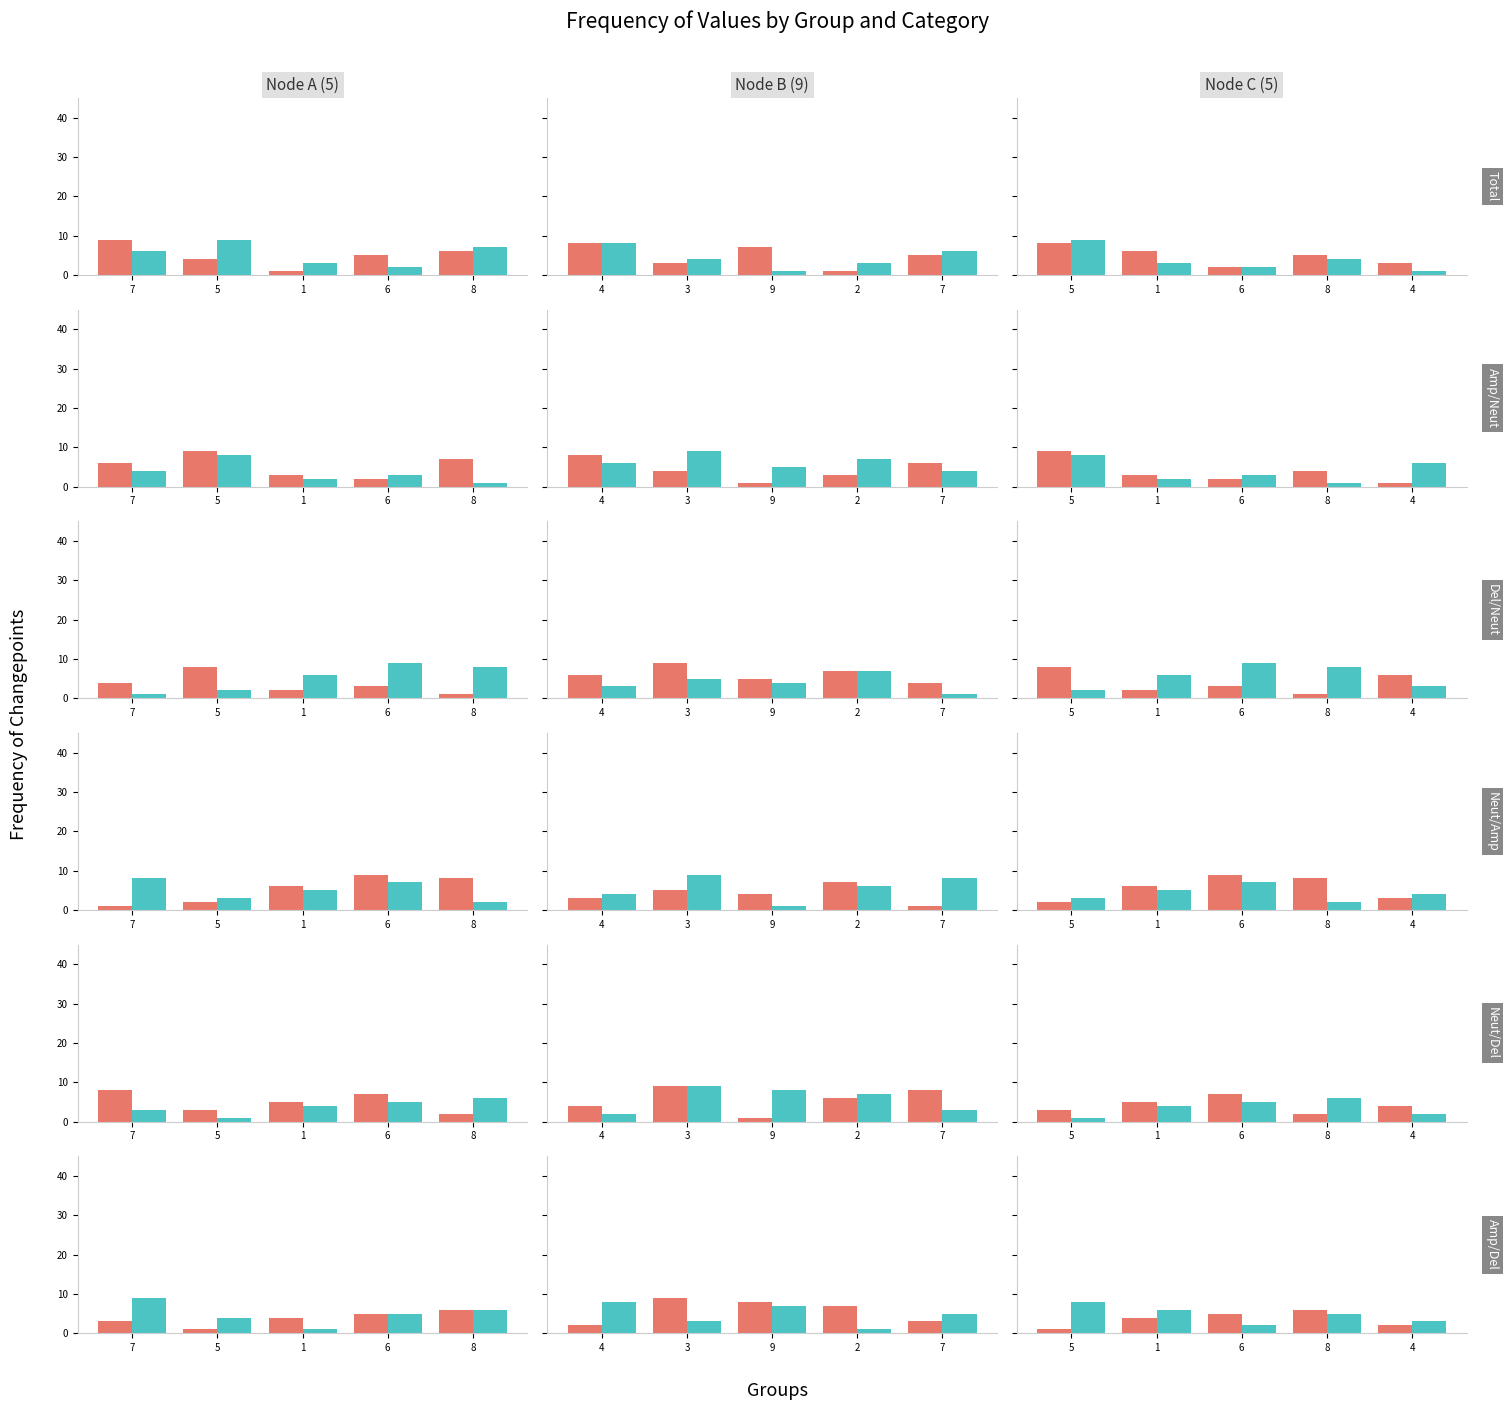

At which label does col_2 first exceed 3?

5